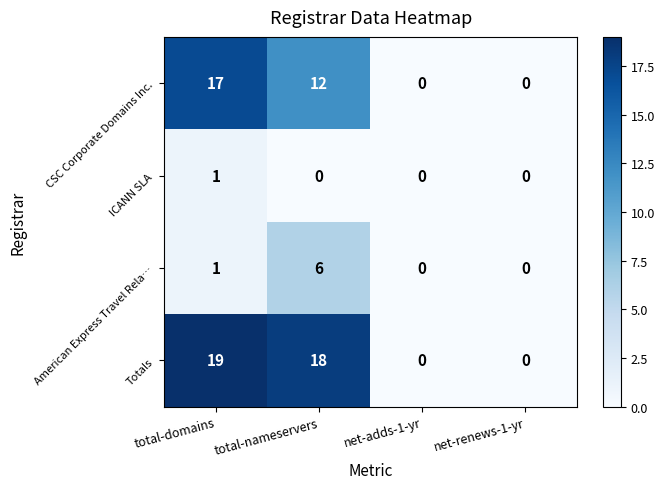

What is the total value across all series at total-domains?

38